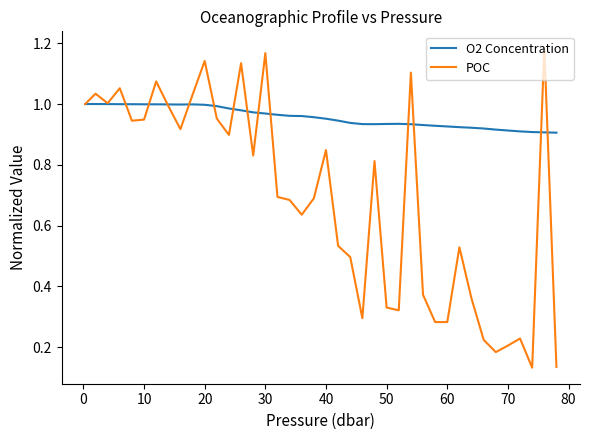

Which series has the largest range (max minus min)?

POC